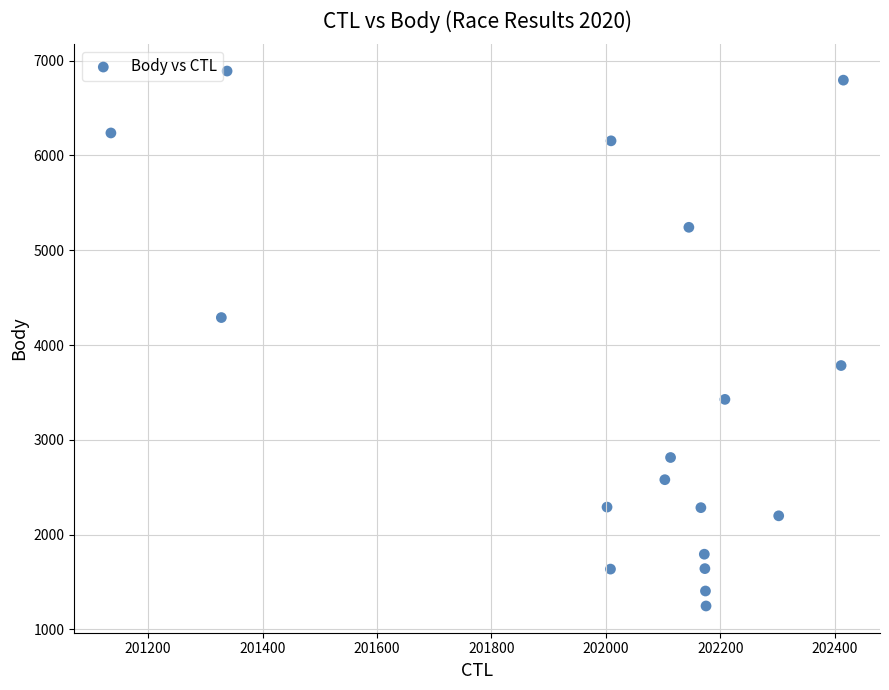

What Y value in the scatter plot is closest to 4069?

4290